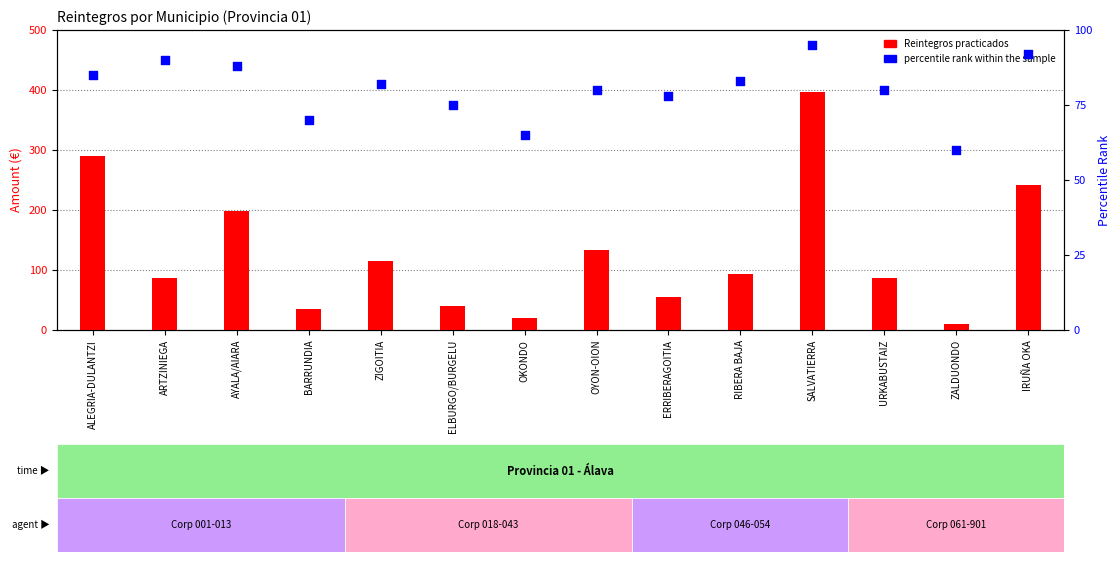

Which series contains the highest Y value?

Reintegros practicados